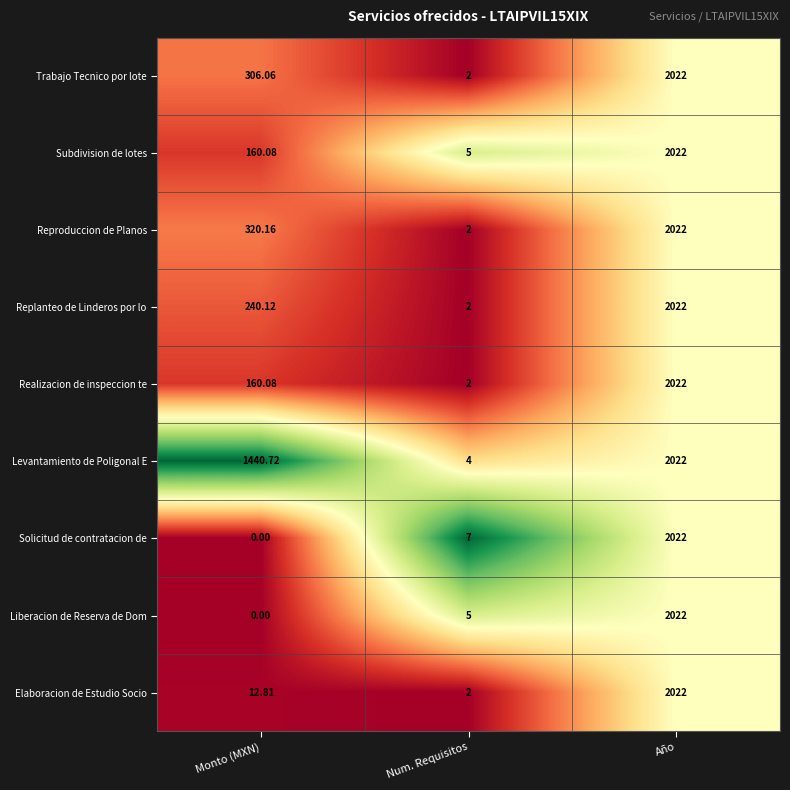

Where is Trabajo Tecnico por lote nearest to the value 1012?

Monto (MXN)